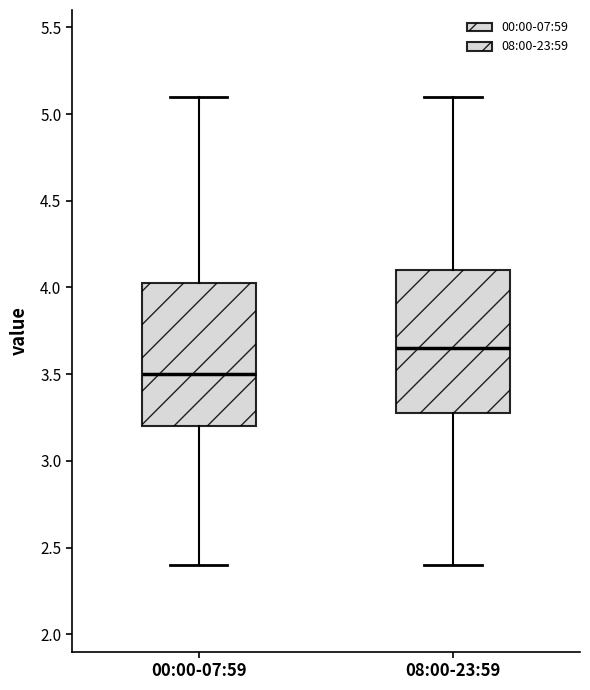

Reading left to right, read every box against the y-axis: the position of its median line, the range the box covers, and the ends of its whiskers. The values are not printed on the chart, so give them approximately, as read against the axis.

00:00-07:59: median 3.50, box 3.20 to 4.05, whiskers 2.40 to 5.10
08:00-23:59: median 3.65, box 3.30 to 4.10, whiskers 2.40 to 5.10